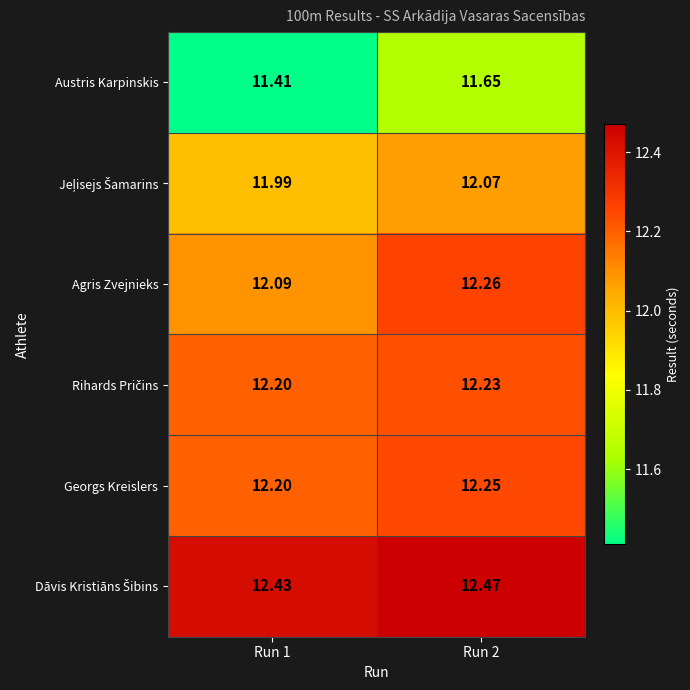

What is the minimum value shown in the chart?

11.4